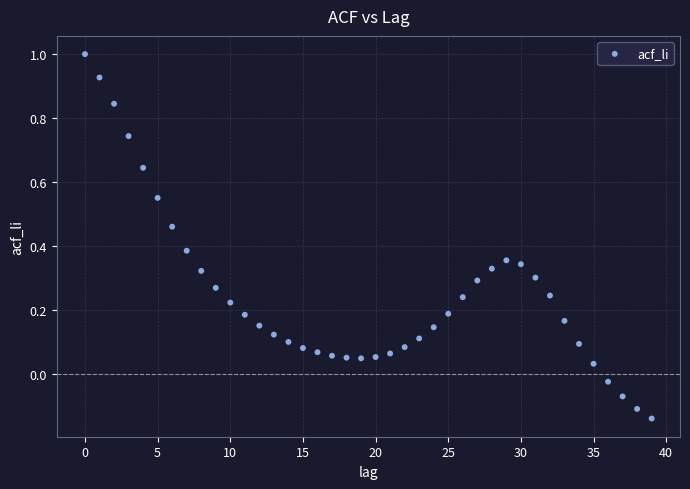

What is the range of Y values (max minus min)?

1.1